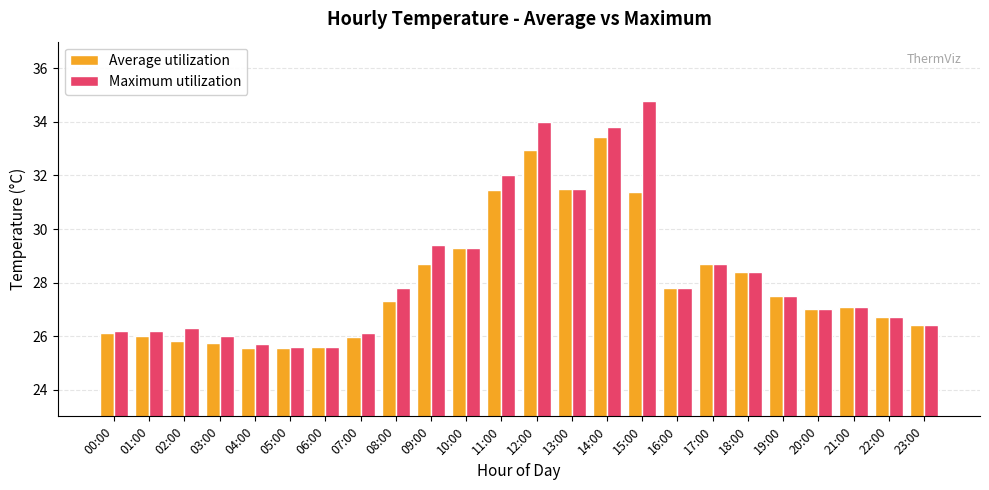

Is it true that Average utilization equals 28.4 at 18:00?

True